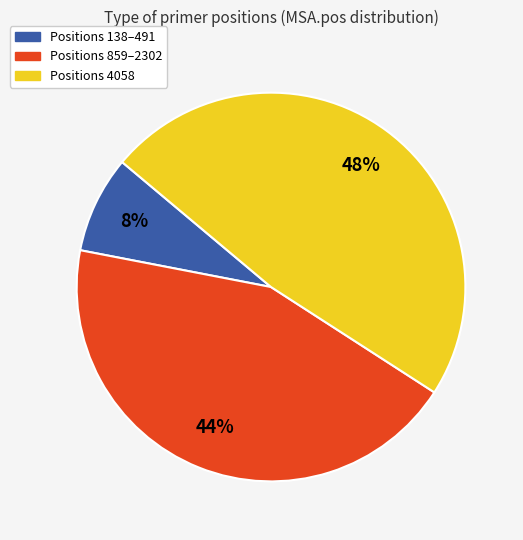

Is it true that Positions 138–491 is 8% of the pie?

True